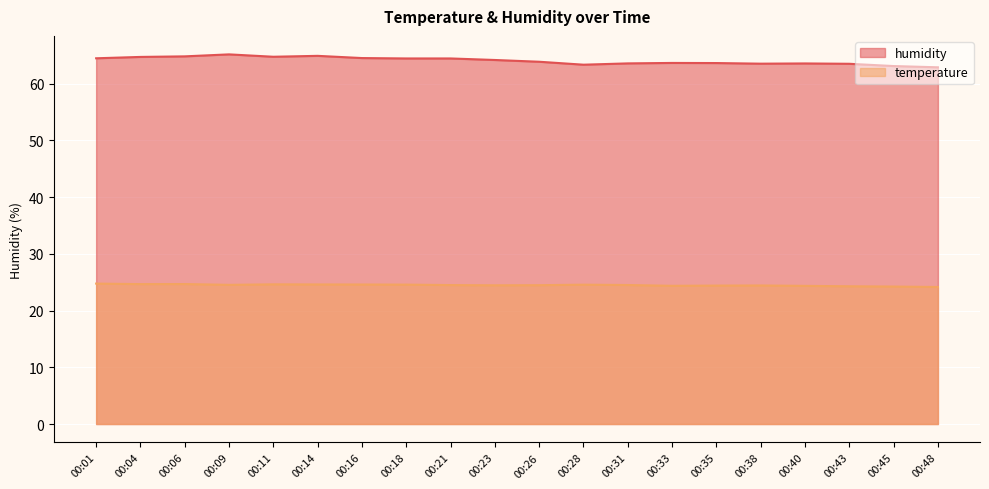

Reading left to right, list all the values displayed in this chart.

temperature: 00:01=24.8	00:04=24.7	00:06=24.7	00:09=24.5	00:11=24.6	00:14=24.6	00:16=24.6	00:18=24.6	00:21=24.5	00:23=24.5	00:26=24.5	00:28=24.6	00:31=24.5	00:33=24.4	00:35=24.4	00:38=24.4	00:40=24.4	00:43=24.3	00:45=24.2	00:48=24.2
humidity: 00:01=64.5	00:04=64.7	00:06=64.8	00:09=65.2	00:11=64.8	00:14=64.9	00:16=64.5	00:18=64.5	00:21=64.5	00:23=64.2	00:26=63.9	00:28=63.4	00:31=63.6	00:33=63.7	00:35=63.6	00:38=63.5	00:40=63.6	00:43=63.5	00:45=63.1	00:48=62.9